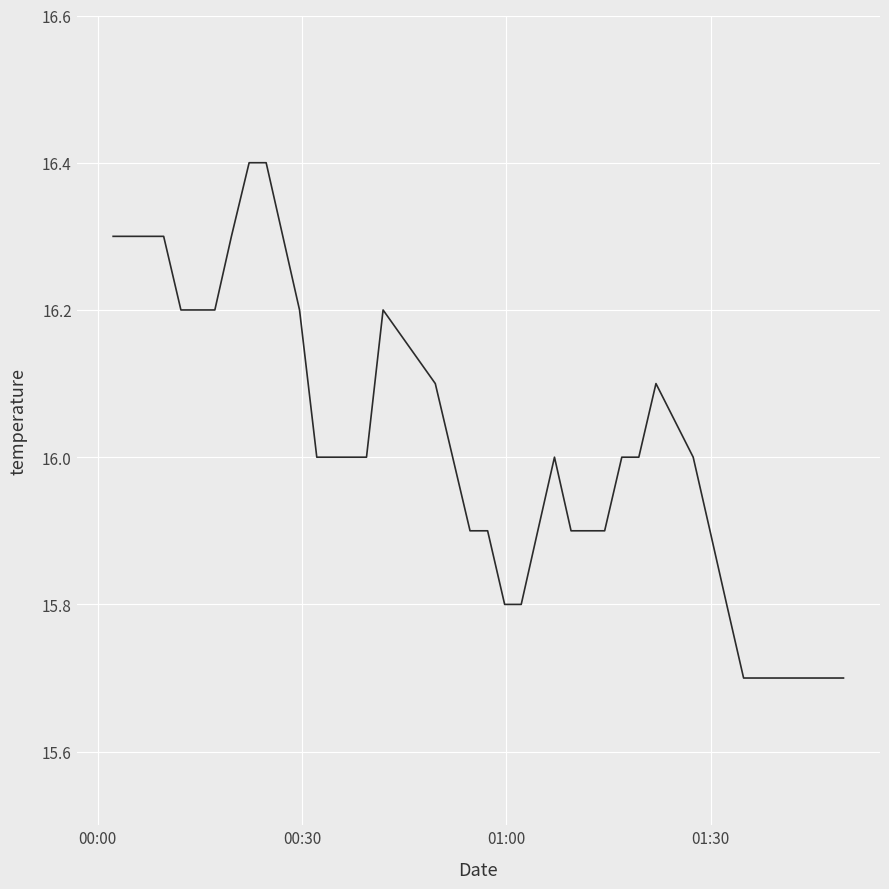

What is the minimum value shown in the chart?

15.7